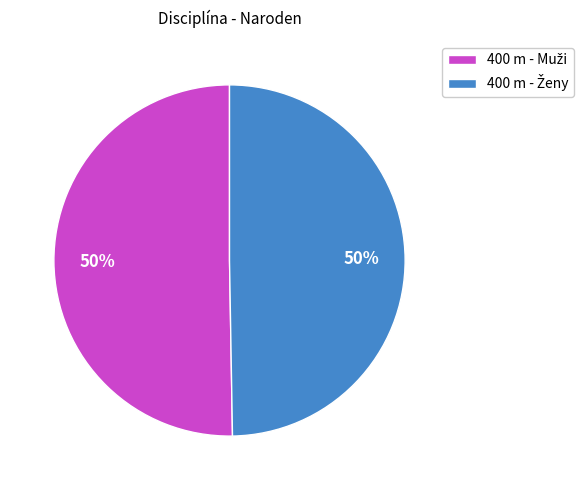

Count the number of slices in the pie.

2